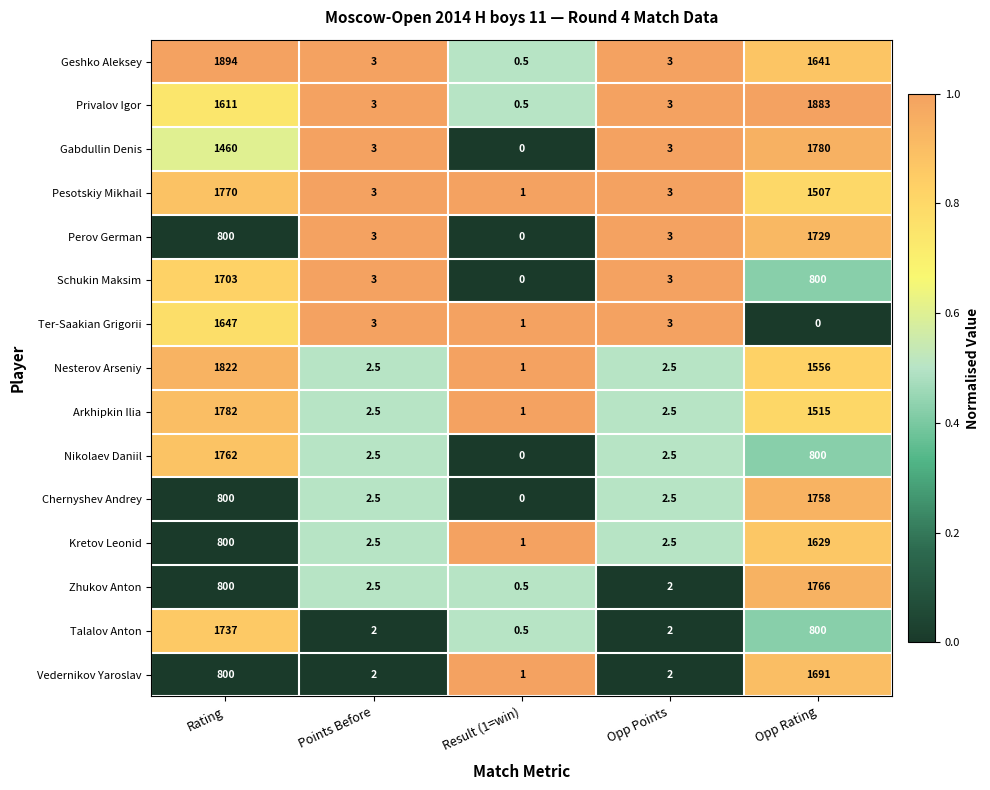

At which label is Arkhipkin Ilia closest to 891?

Opp Rating